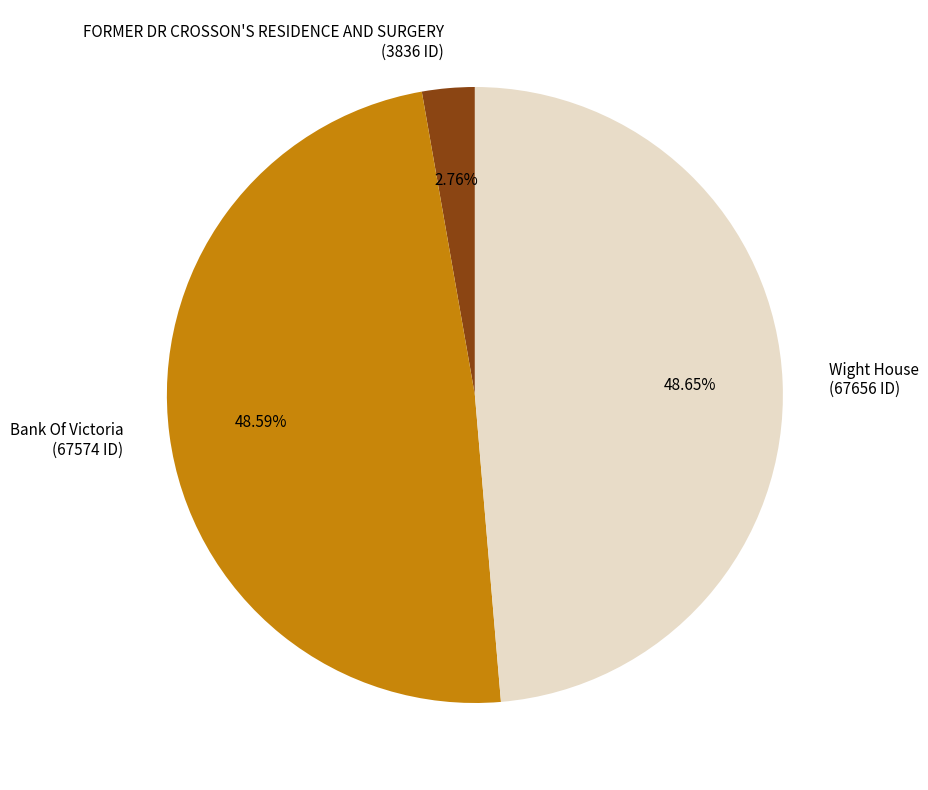

To the nearest percent, what is the average slice percentage?

33%